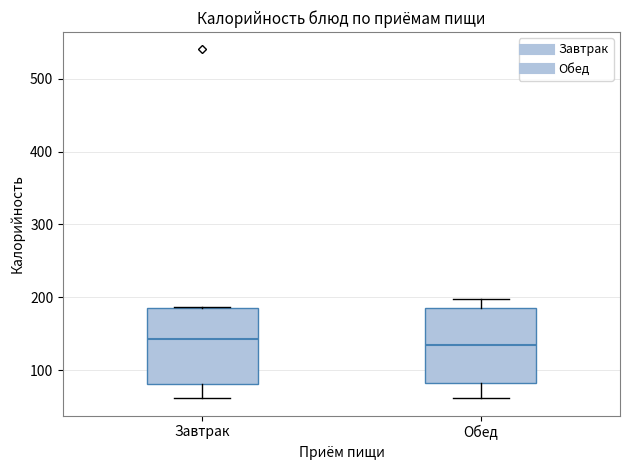

Reading left to right, transcribe this box plot: for each box, give where its median line is, the range the box spans, and where its two whiskers end, as read against the y-axis. The values are not printed on the chart, so give them approximately, as read against the axis.

Завтрак: median 140, box 80 to 180, whiskers 60 to 190
Обед: median 130, box 80 to 180, whiskers 60 to 200